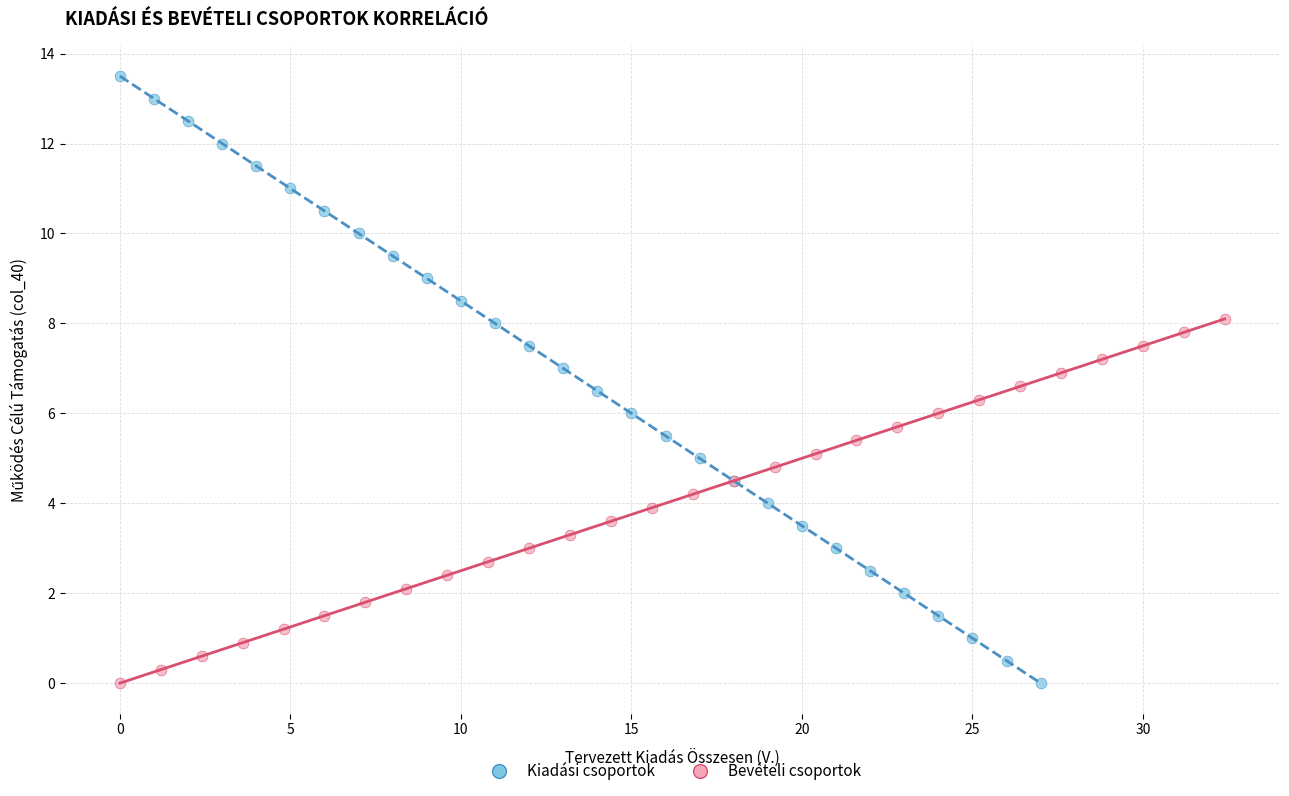

Which series has the widest spread of Y values?

Kiadási csoportok